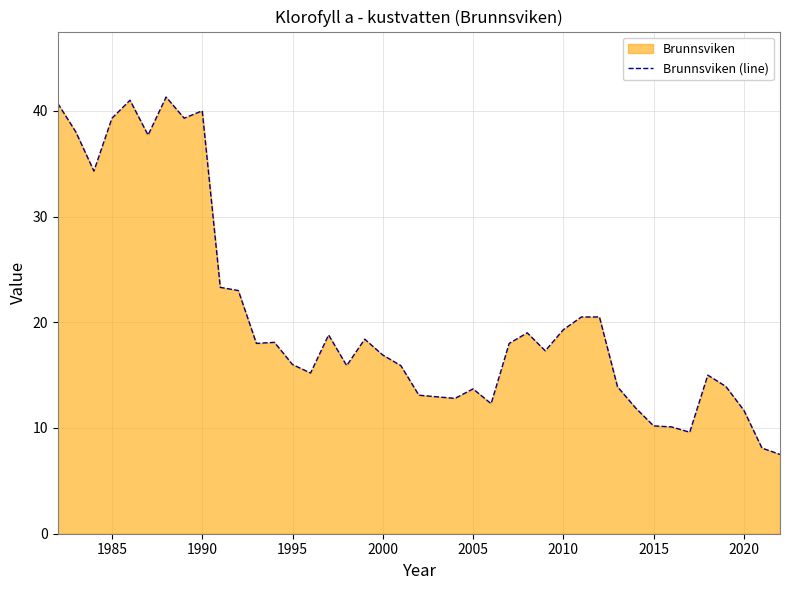

The chart shows a value of 40.0 at 1990. True or false?

True